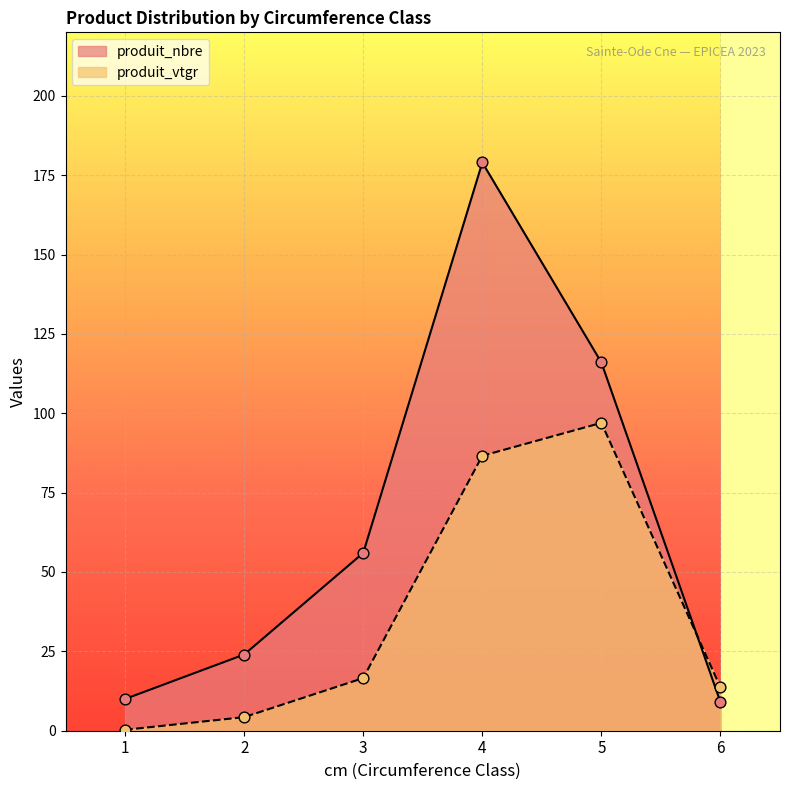

At which category is the sum across all series the highest?

4